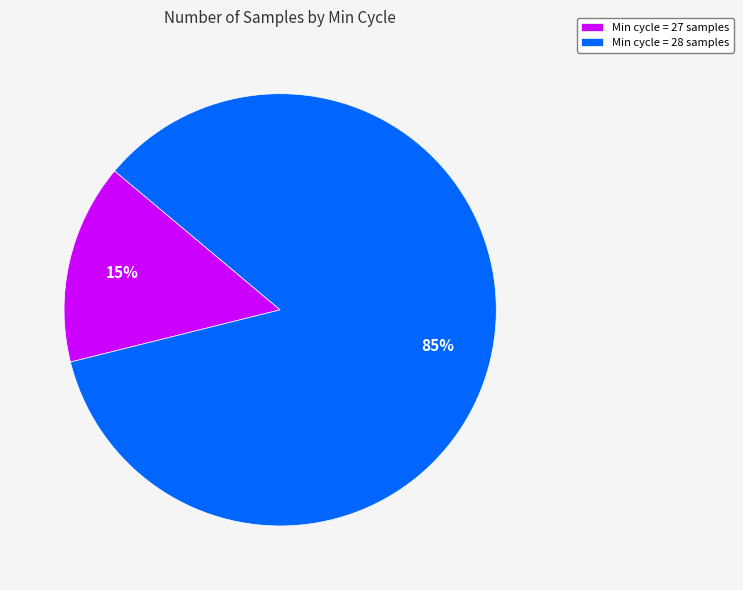

Which has a higher value, Min cycle = 28 samples or Min cycle = 27 samples?

Min cycle = 28 samples